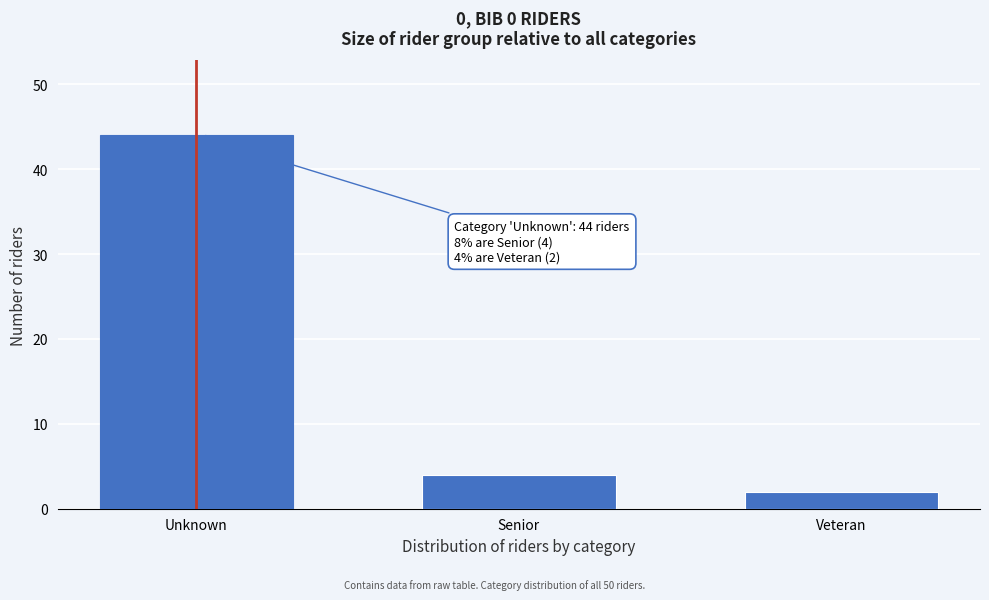

Reading left to right, what are all the values shown in this chart?

Unknown=44	Senior=4	Veteran=2